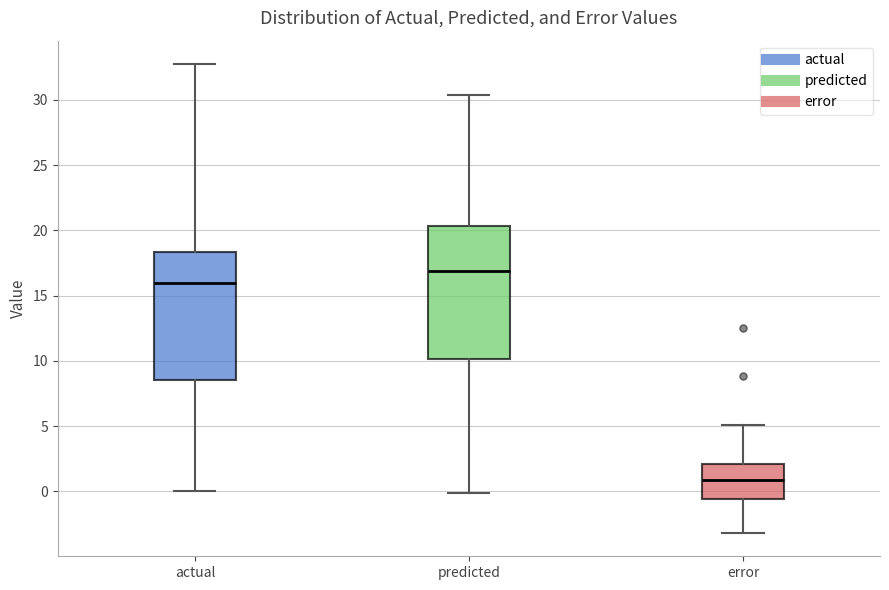

Reading left to right, read every box against the y-axis: the position of its median line, the range the box covers, and the ends of its whiskers. The values are not printed on the chart, so give them approximately, as read against the axis.

actual: median 16.0, box 8.5 to 18.5, whiskers 0.0 to 32.5
predicted: median 17.0, box 10.0 to 20.5, whiskers 0.0 to 30.5
error: median 1.0, box -0.5 to 2.0, whiskers -3.0 to 5.0